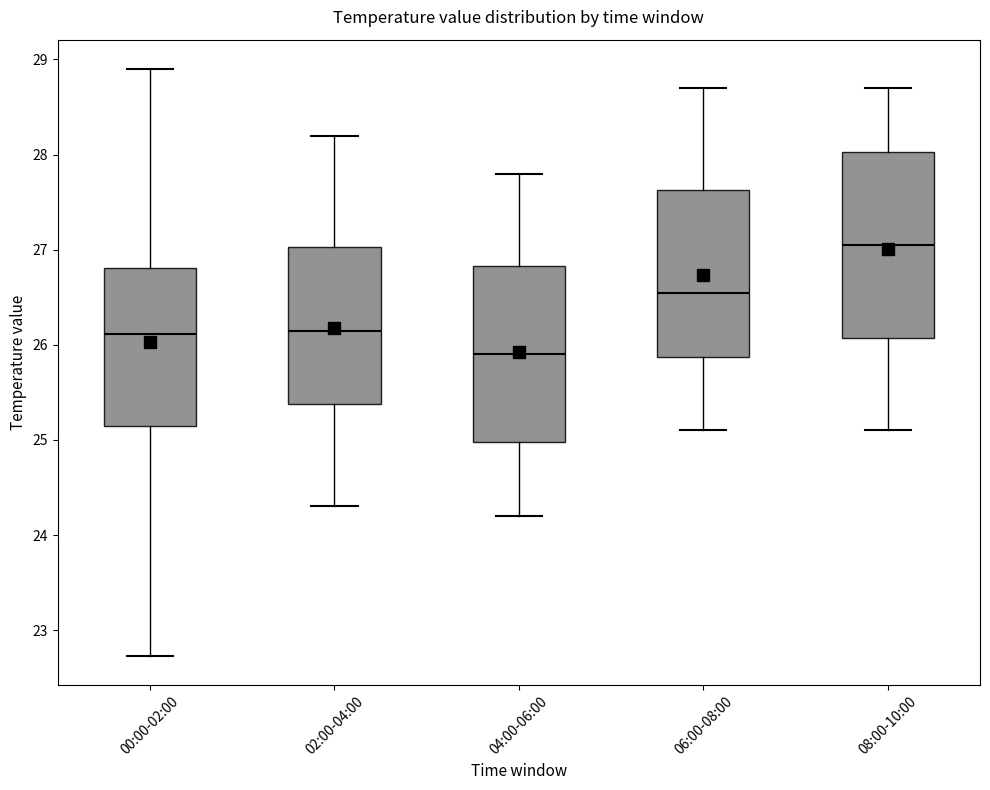

Which box has the highest median line?

08:00-10:00